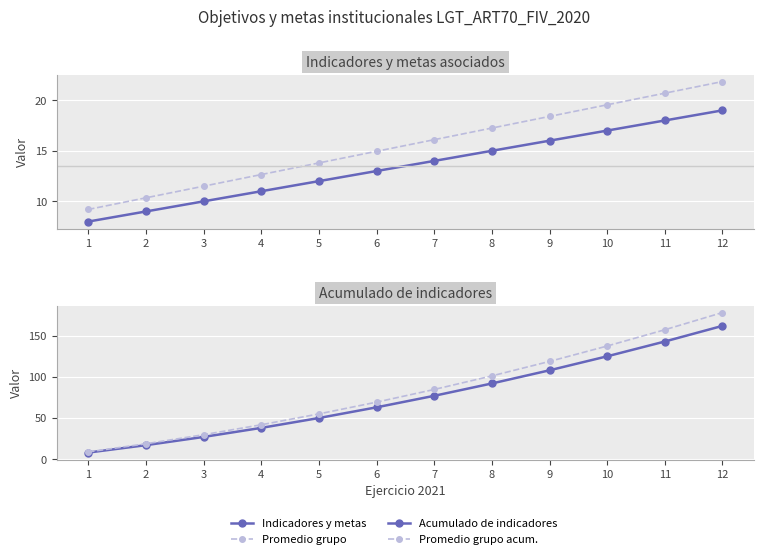

List the series in order of their peak value, highest first.

Promedio grupo acum., Acumulado de indicadores, Promedio grupo, Indicadores y metas